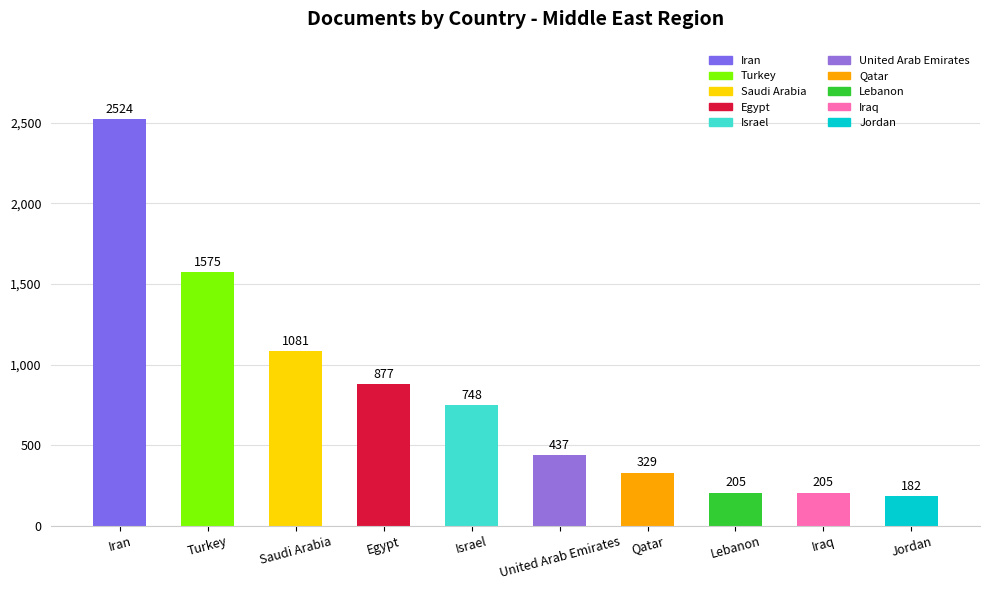

Between Jordan and Turkey, which is larger?

Turkey